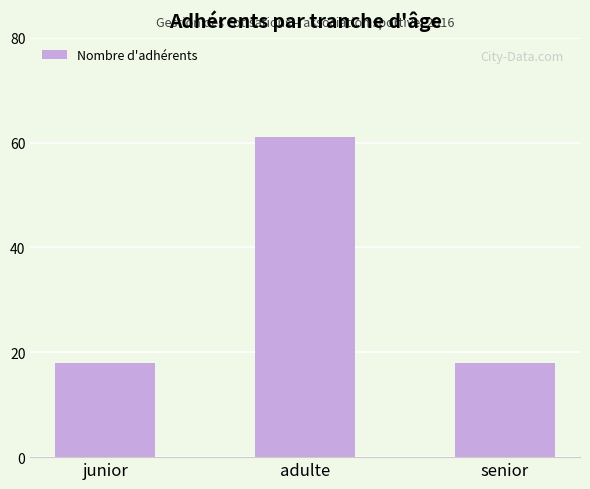

What is the difference between the maximum and minimum values?

43